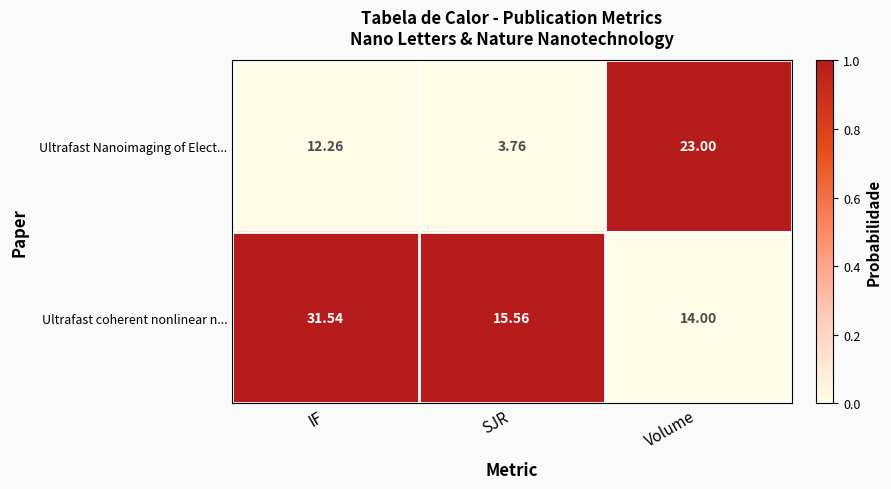

Which series has the widest spread of values?

Ultrafast Nanoimaging of Elect...